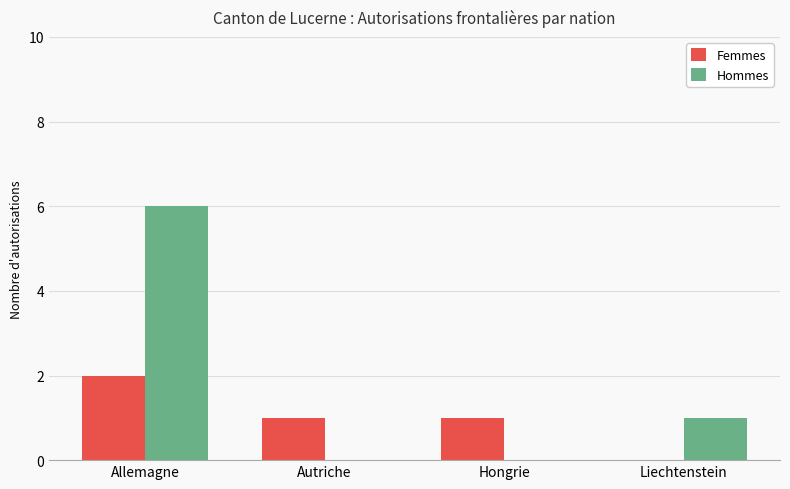

The Hommes series shows 0 at Autriche. True or false?

True